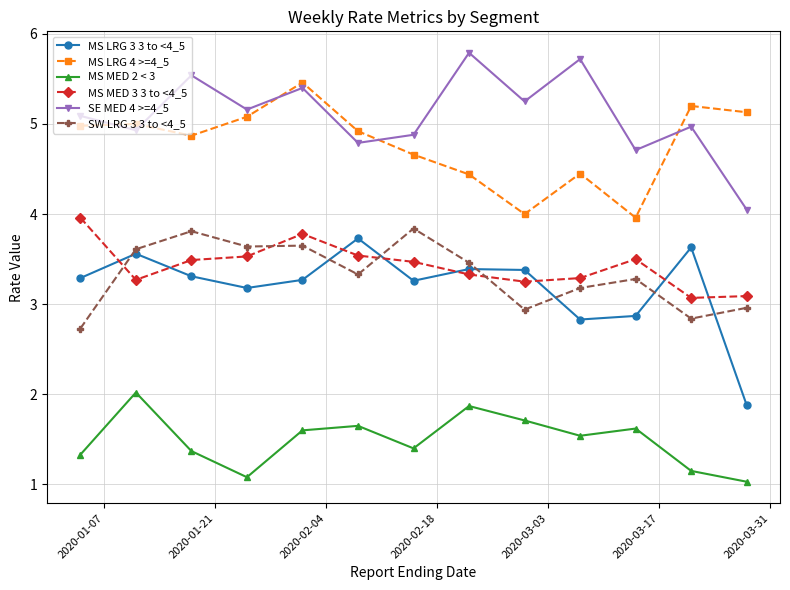

Which series has the largest total across all categories?

SE MED 4 >=4_5